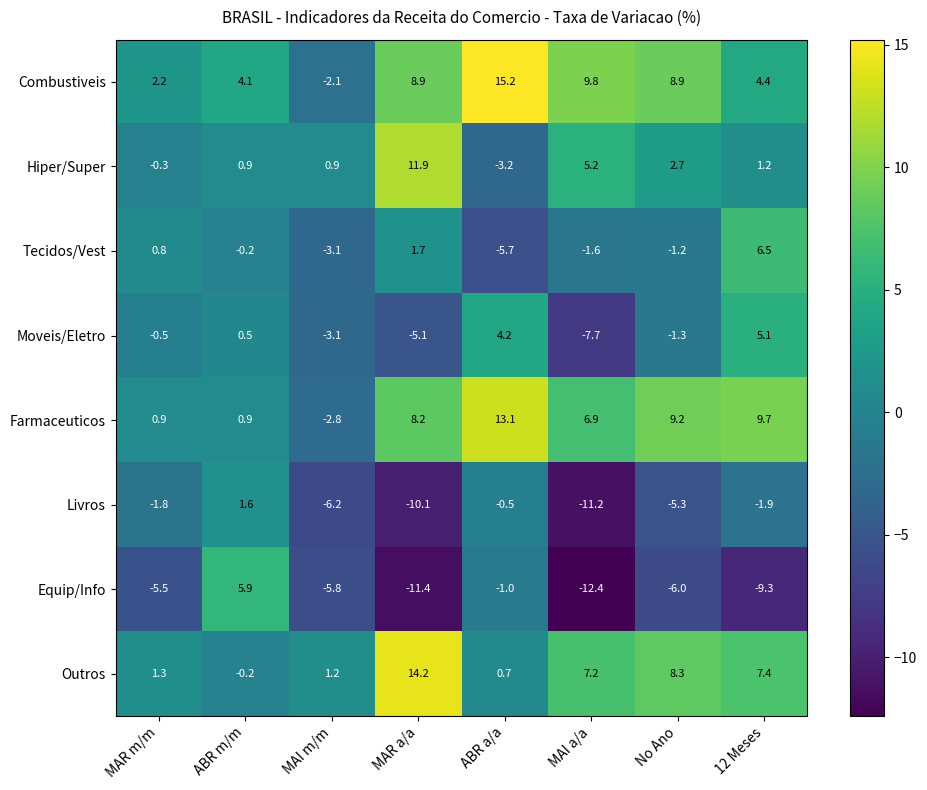

What is the difference between the second highest and second lowest values in the Farmaceuticos series?

8.8